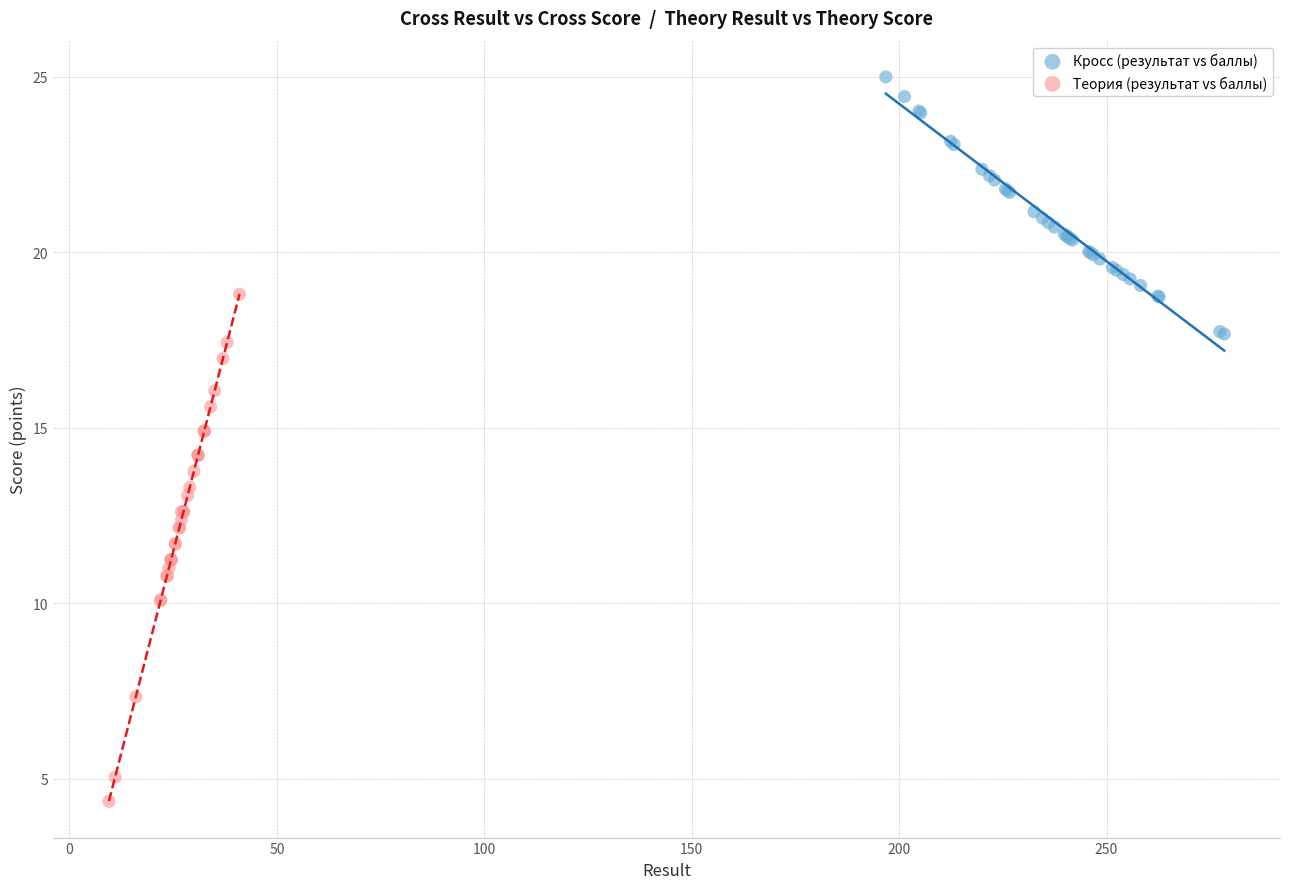

Which series reaches the minimum Y coordinate?

Теория (результат vs баллы)